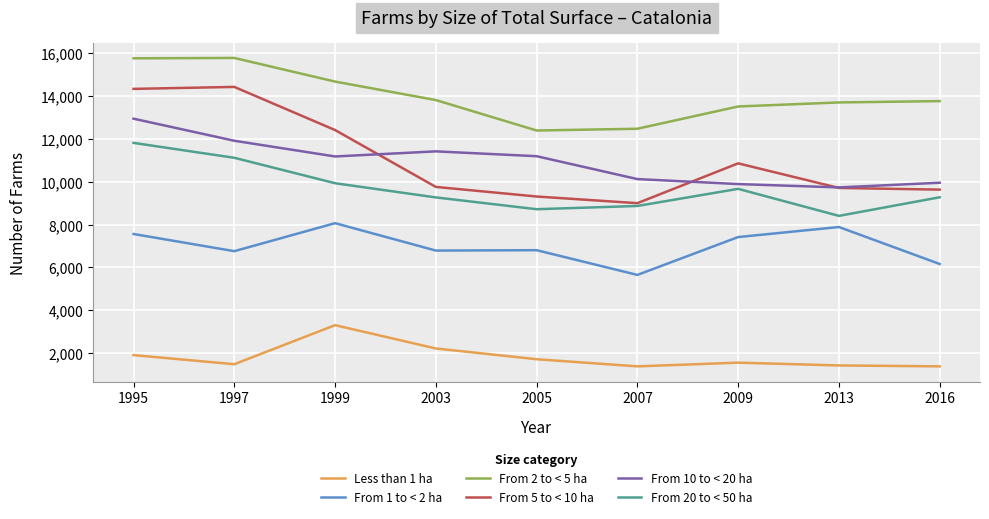

Between 2003 and 2013, which series saw the biggest shift?

From 10 to < 20 ha